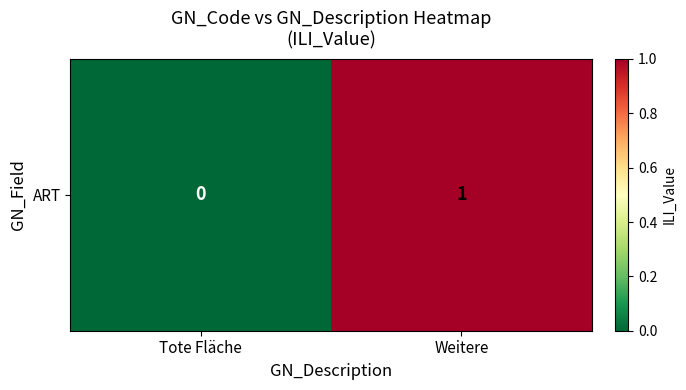

Count the number of data series in this chart.

1